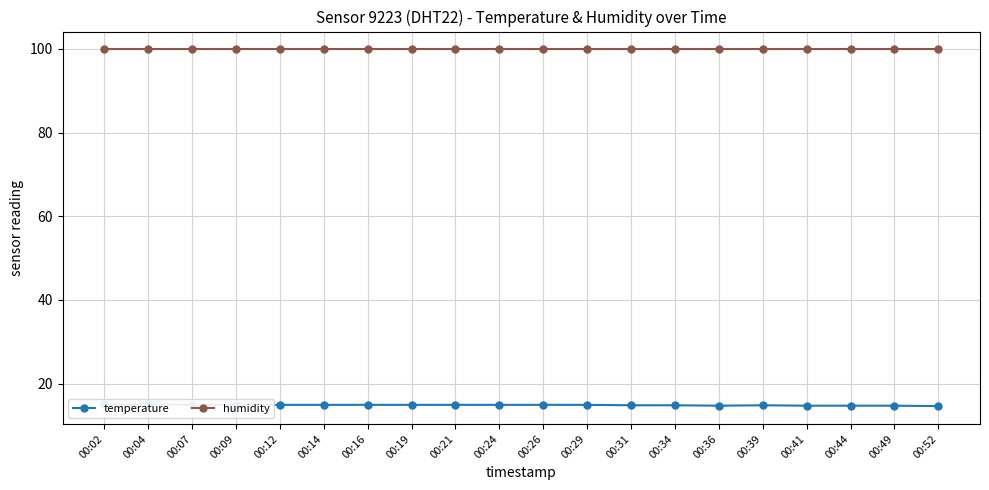

Does the chart display data point markers on the line(s)?

Yes